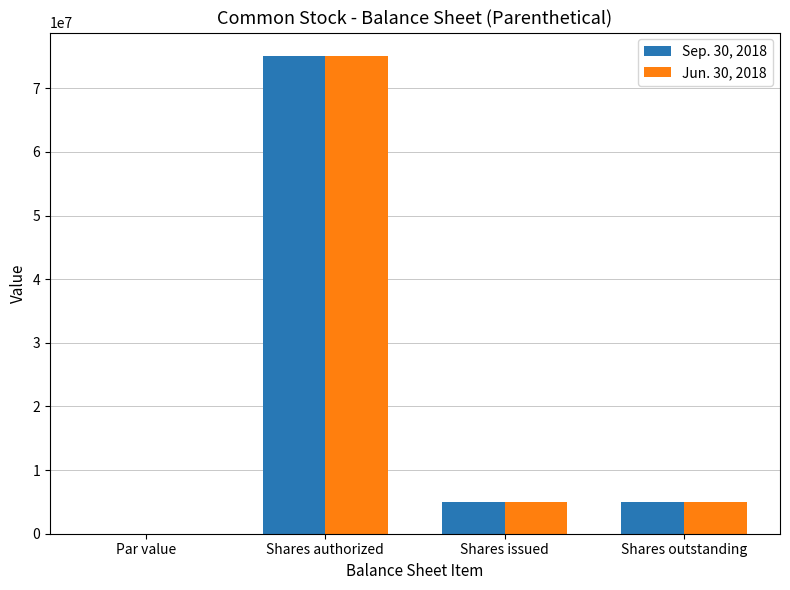

What is the total value across all series at Shares authorized?

150000000.0